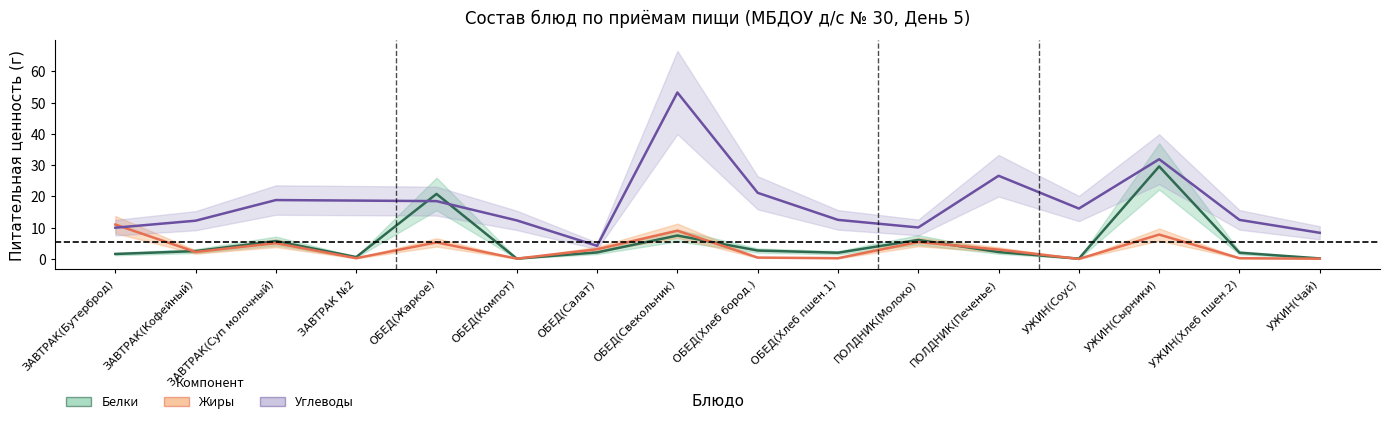

What is the total value across all series at ЗАВТРАК(Кофейный)?

17.0